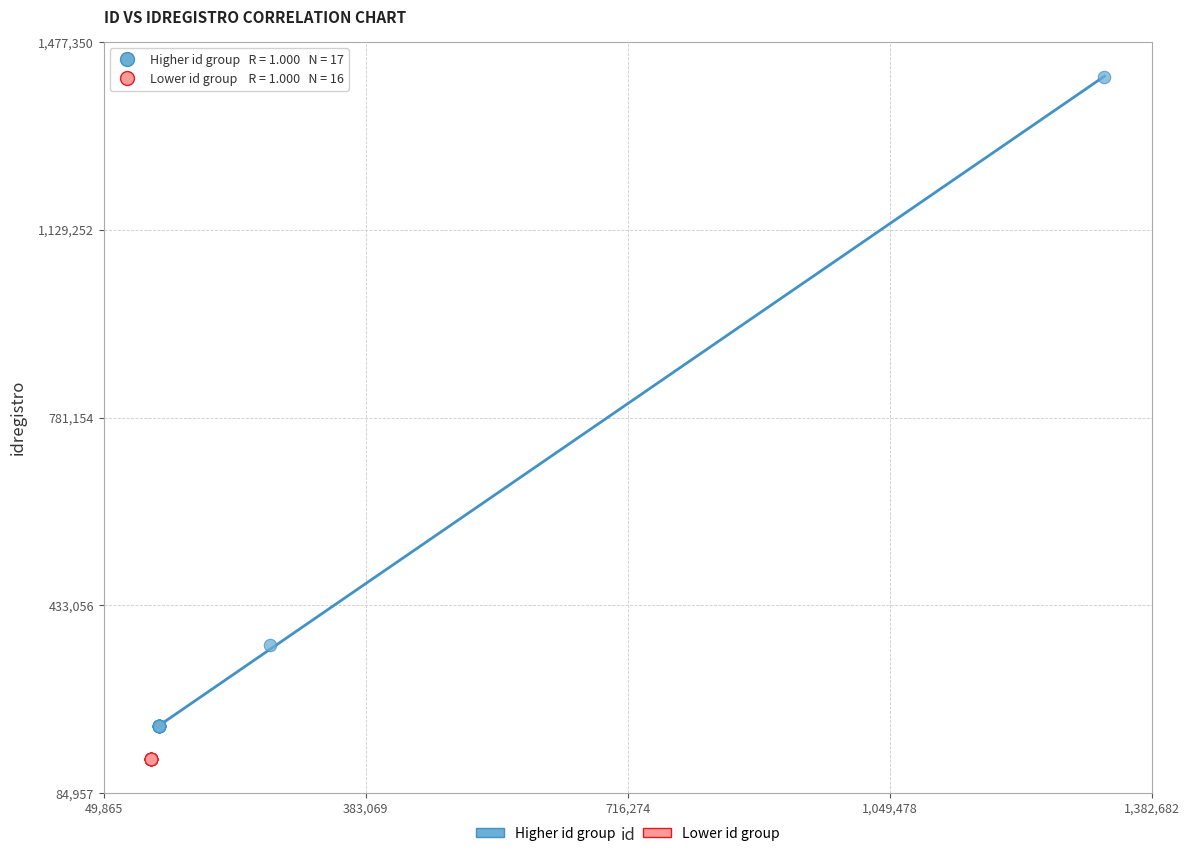

Which series contains the highest Y value?

Higher id group